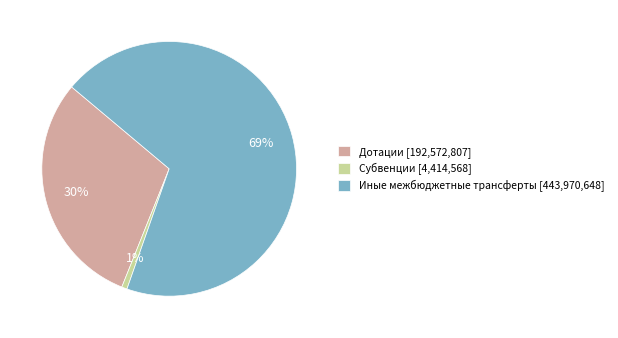

To the nearest percent, what percentage of the pie is Дотации?

30%